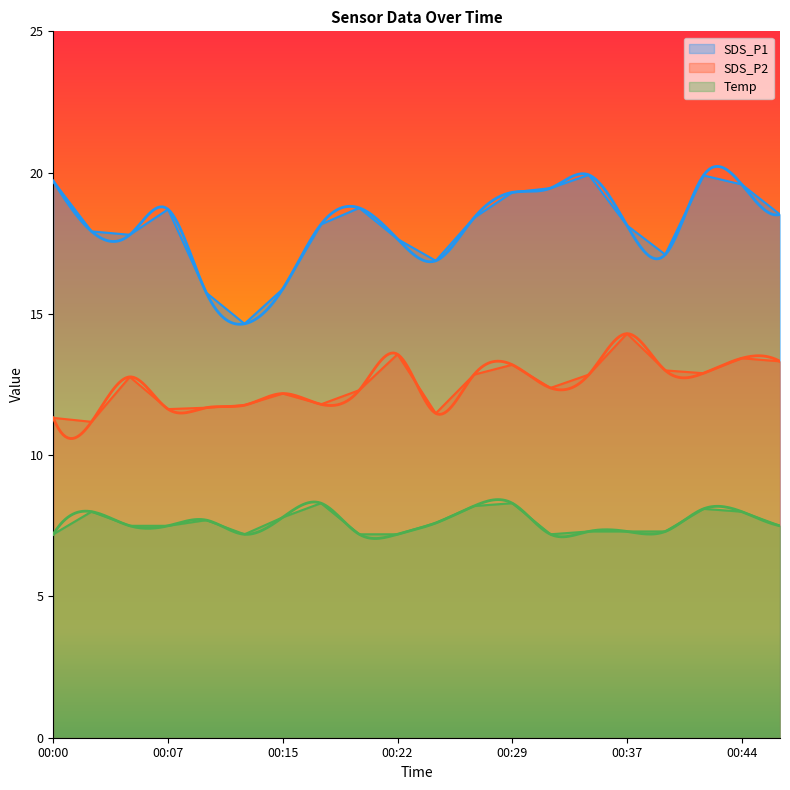

List the labels in order of Temp value, smallest first.

00:00, 00:12, 00:20, 00:22, 00:32, 00:34, 00:37, 00:39, 00:05, 00:07, 00:46, 00:24, 00:10, 00:15, 00:03, 00:44, 00:41, 00:27, 00:17, 00:29